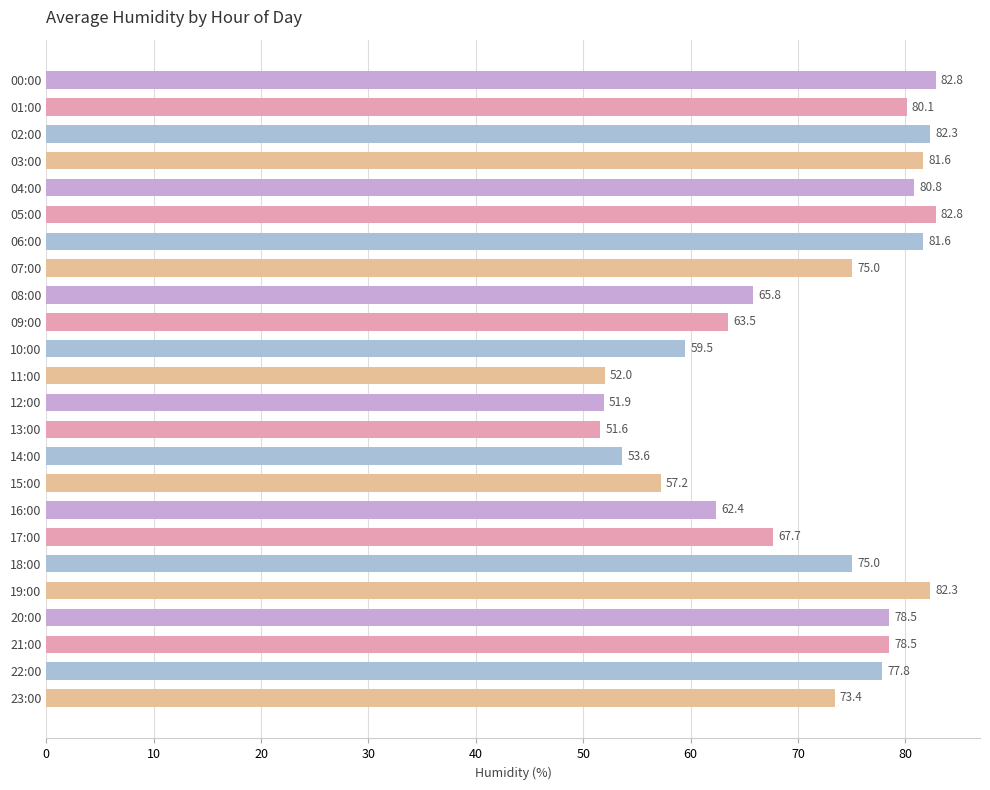

What is the minimum value shown in the chart?

51.6